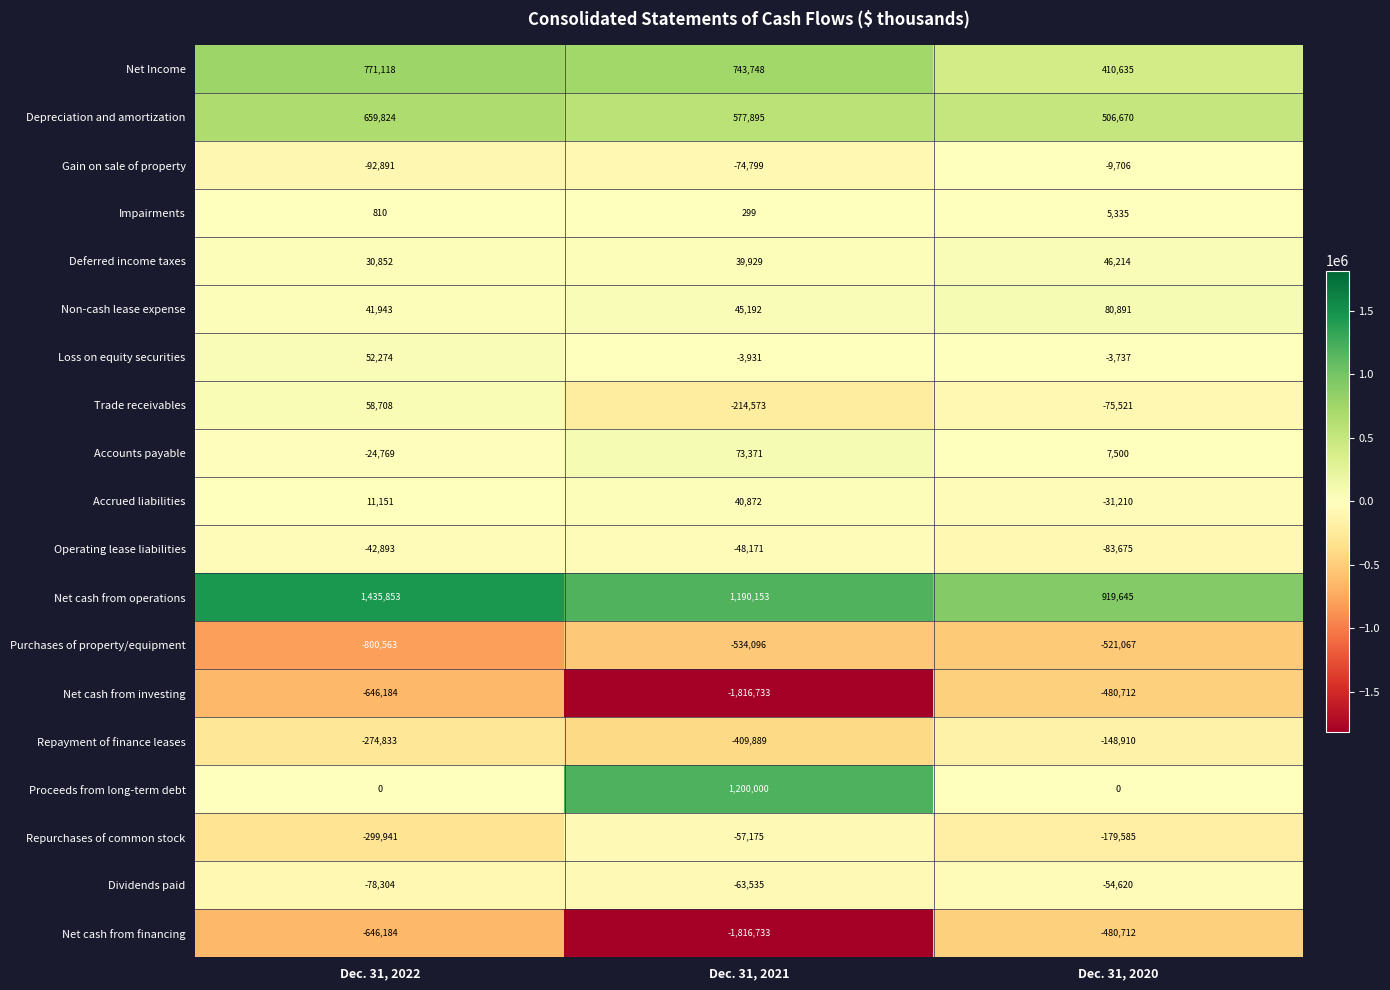

What is the maximum value for Repurchases of common stock?

-57175